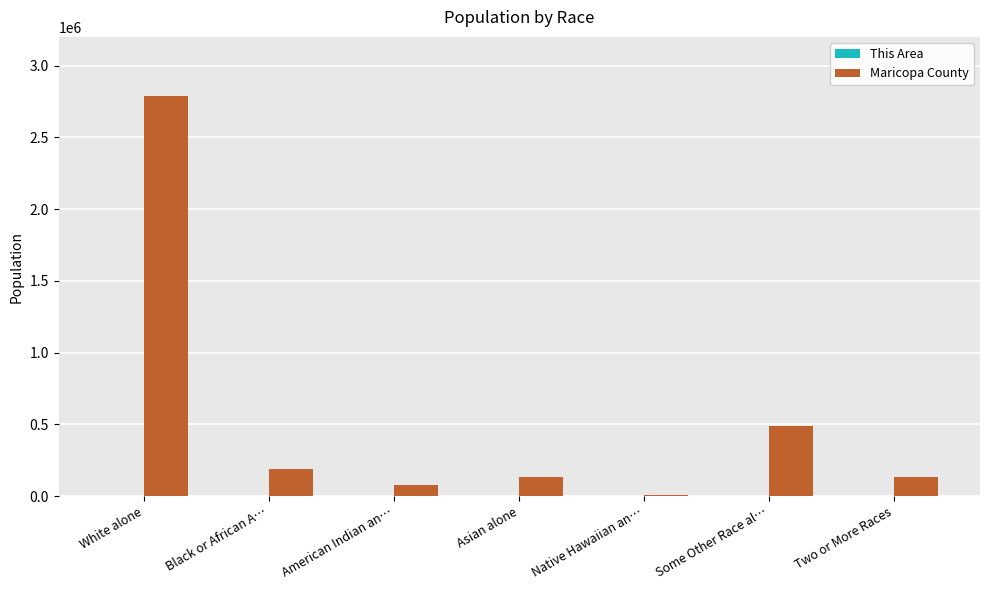

The value of Maricopa County at White alone is 4814009. True or false?

False